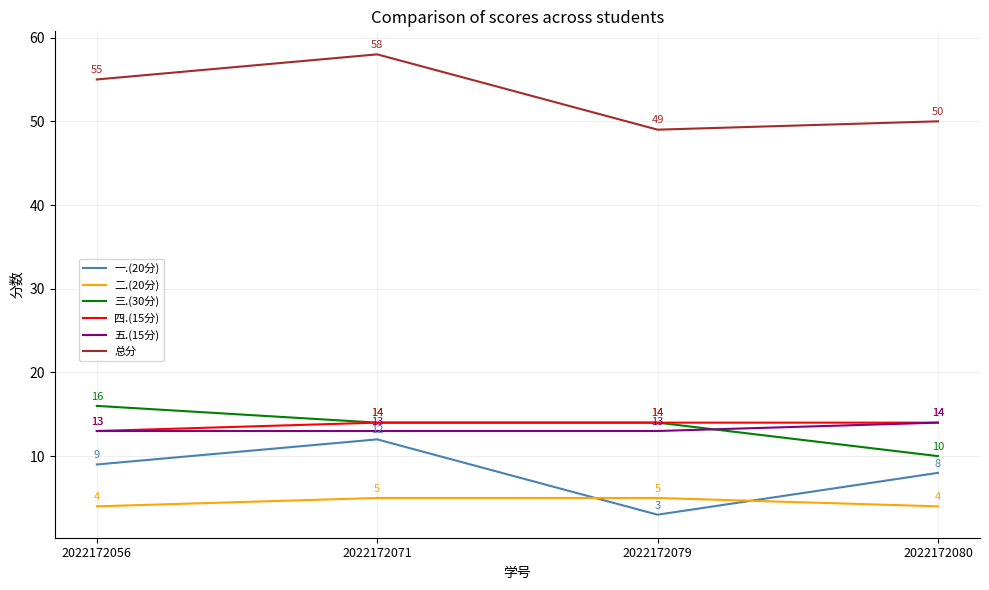

Is it true that 五.(15分) equals 13 at 2022172079?

True